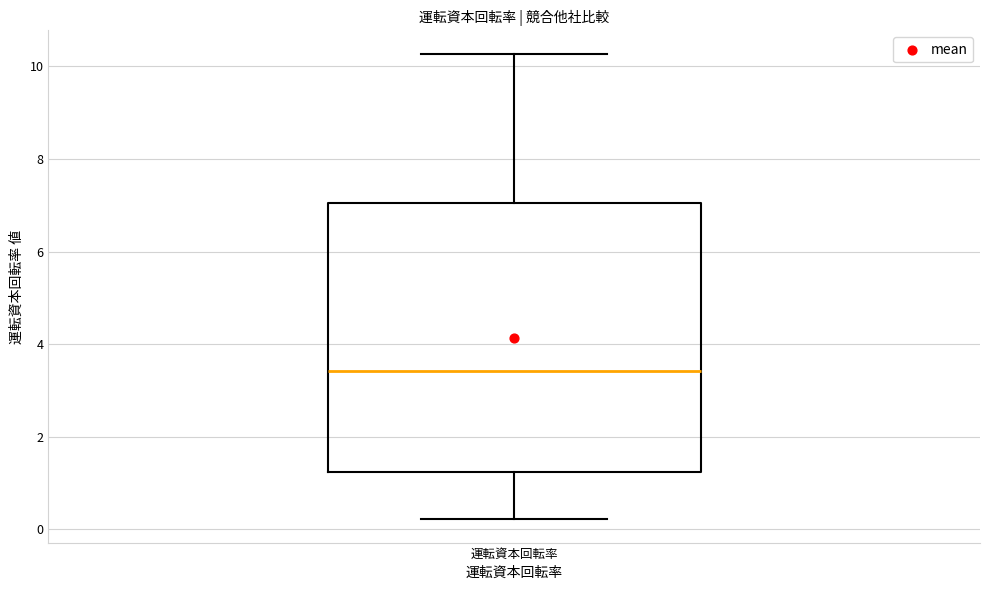

Transcribe this box plot: give where the median line is, the range the box spans, and where the two whiskers end, as read against the y-axis. The values are not printed on the chart, so give them approximately, as read against the axis.

median 3.4, box 1.2 to 7.0, whiskers 0.2 to 10.2